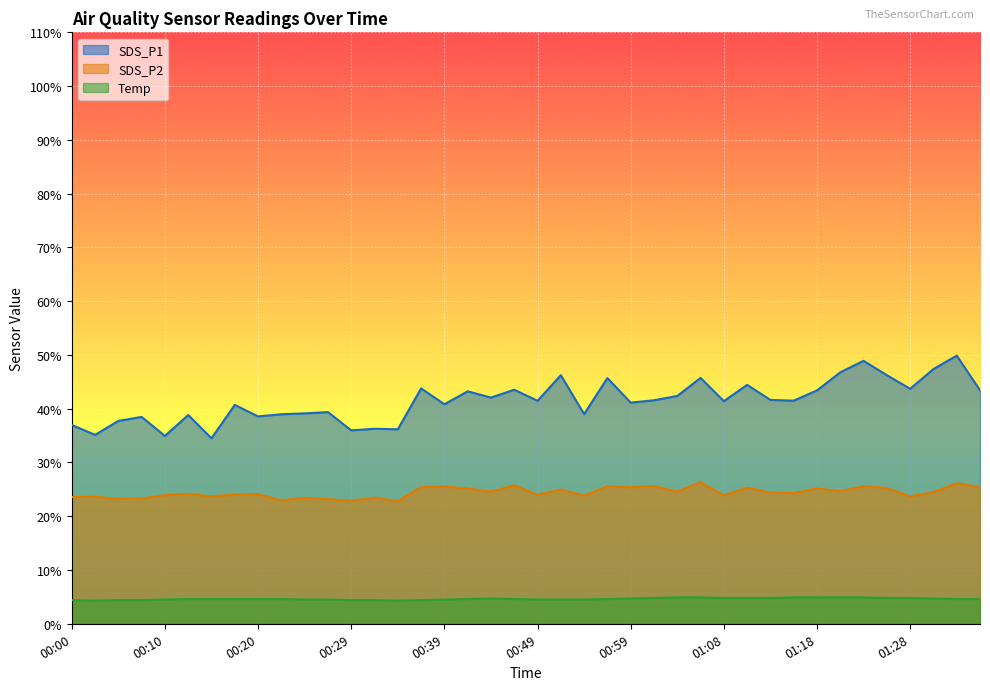

At which category is the sum across all series the highest?

01:33